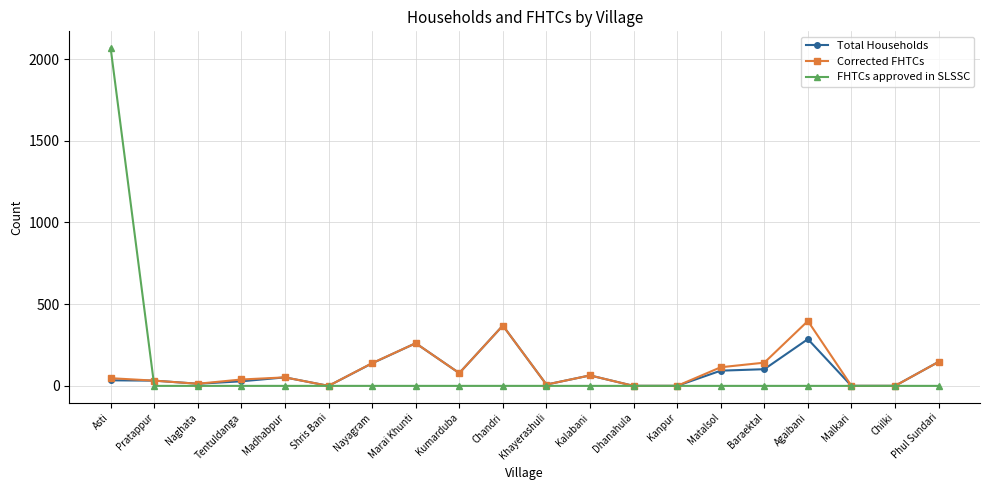

What is the label of the 17th point from the left?

Agaibani